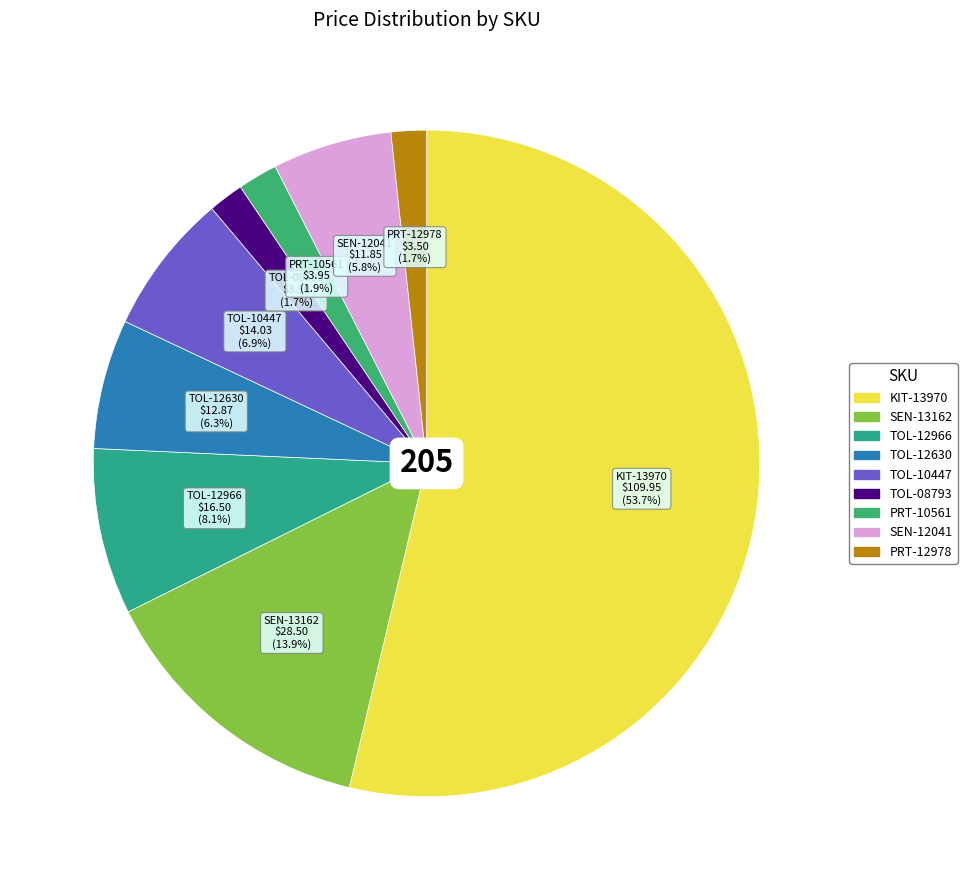

The PRT-12978 slice represents 2% of the pie. True or false?

True